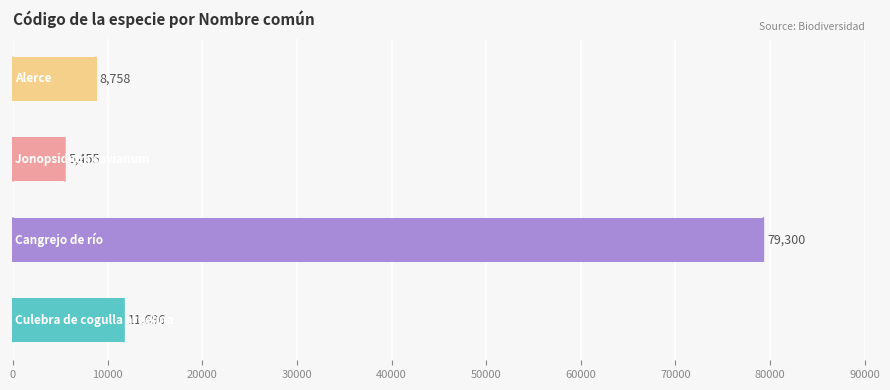

What is the maximum value shown in the chart?

79300